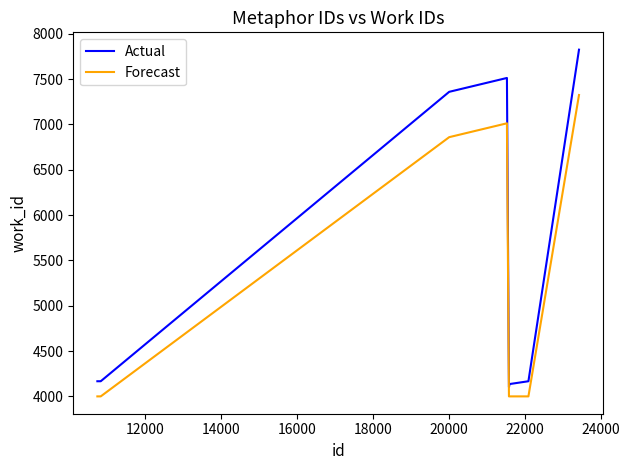

What is the minimum value for Forecast?

4000